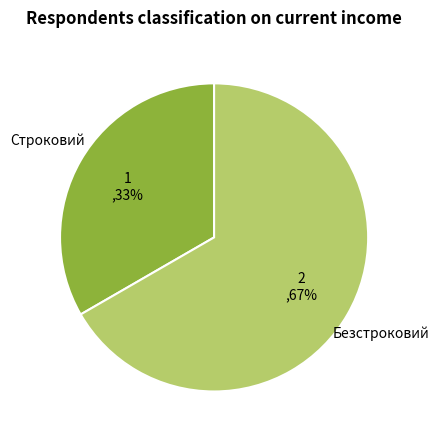

What is the ratio of the value at Строковий to the value at Безстроковий?

0.5